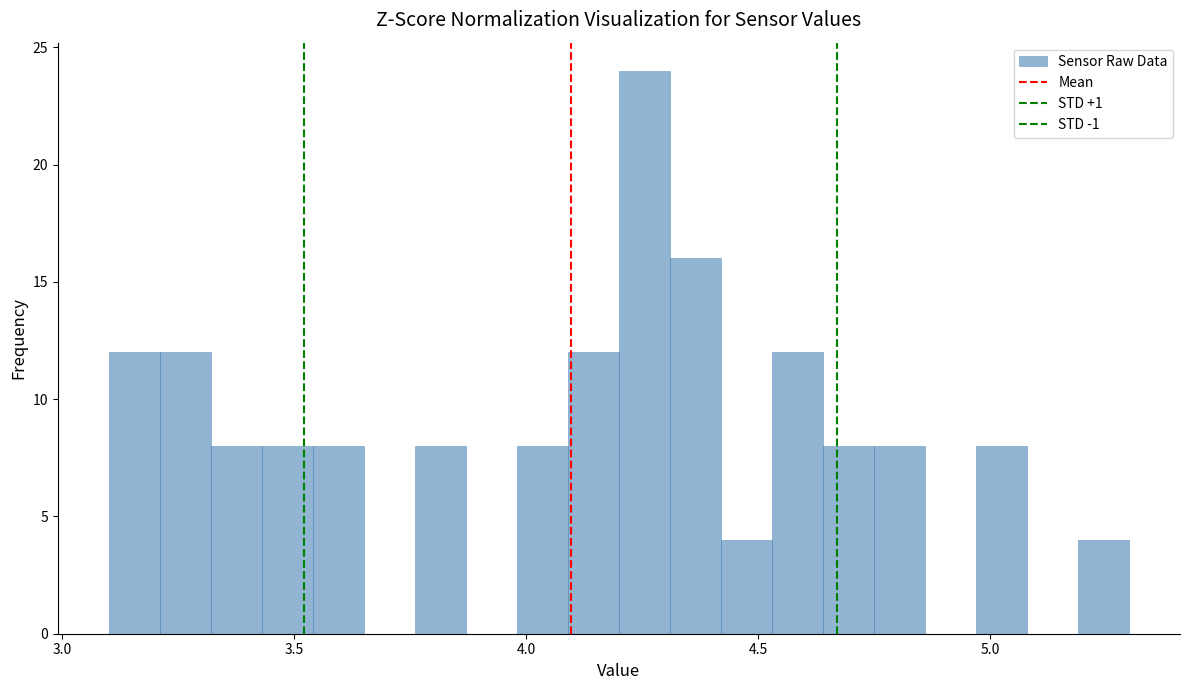

Around what value on the x-axis is the tallest bar? Give the approximate position of its centre, as read against the axis.

4.25